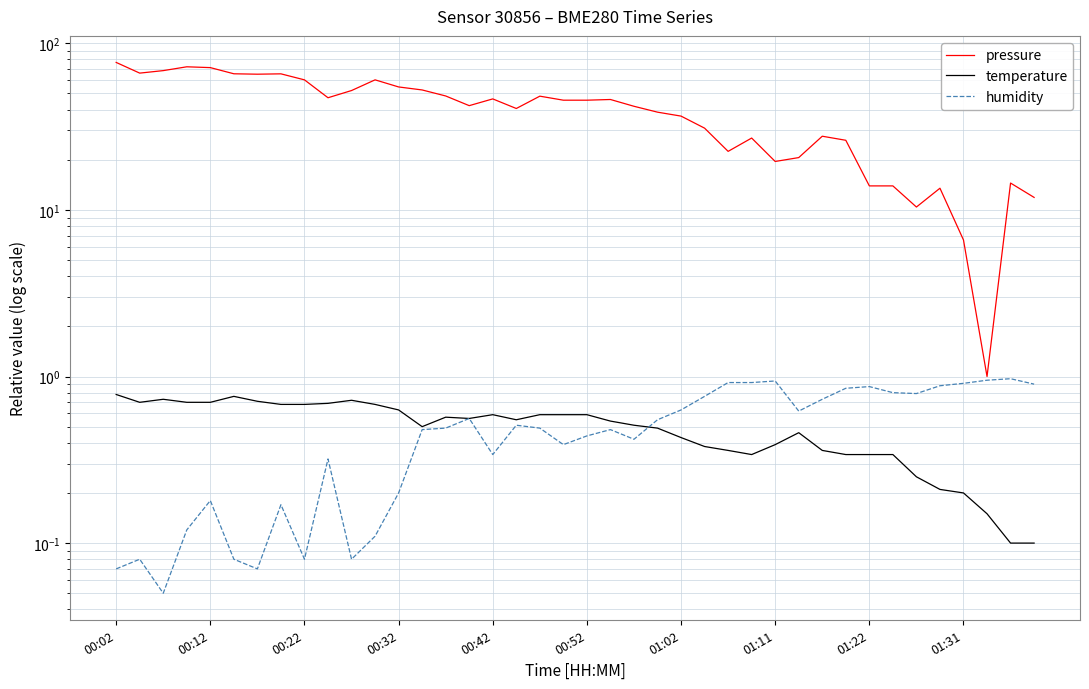

What is the difference between the highest and lowest values at 17?

40.1